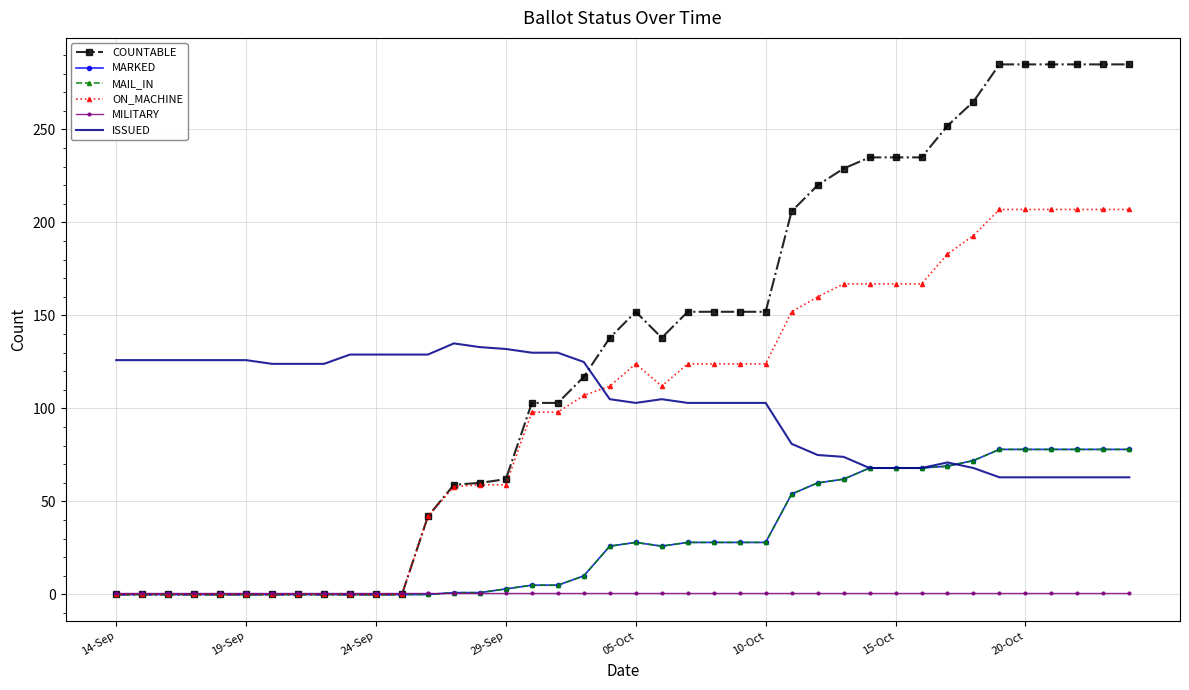

True or false: MAIL_IN and COUNTABLE cross at least once.

False